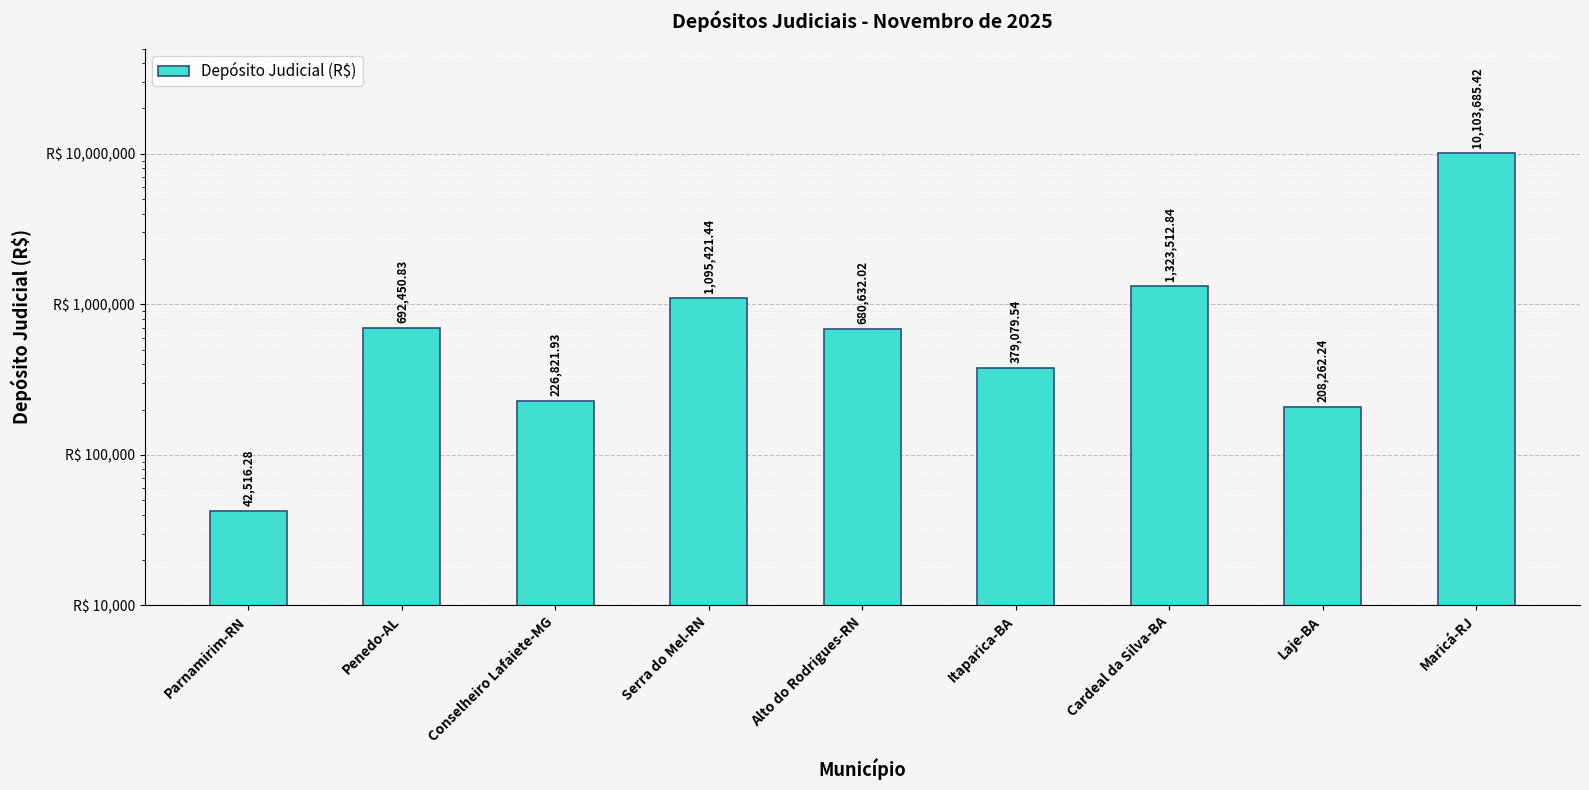

List the labels in order of value, smallest first.

Parnamirim-RN, Laje-BA, Conselheiro Lafaiete-MG, Itaparica-BA, Alto do Rodrigues-RN, Penedo-AL, Serra do Mel-RN, Cardeal da Silva-BA, Maricá-RJ